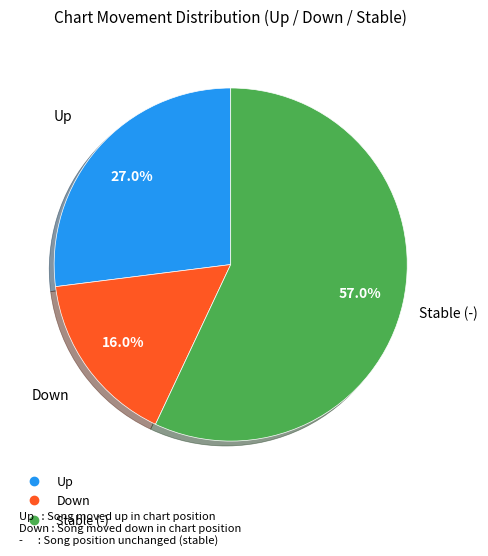

Count the number of slices in the pie.

3